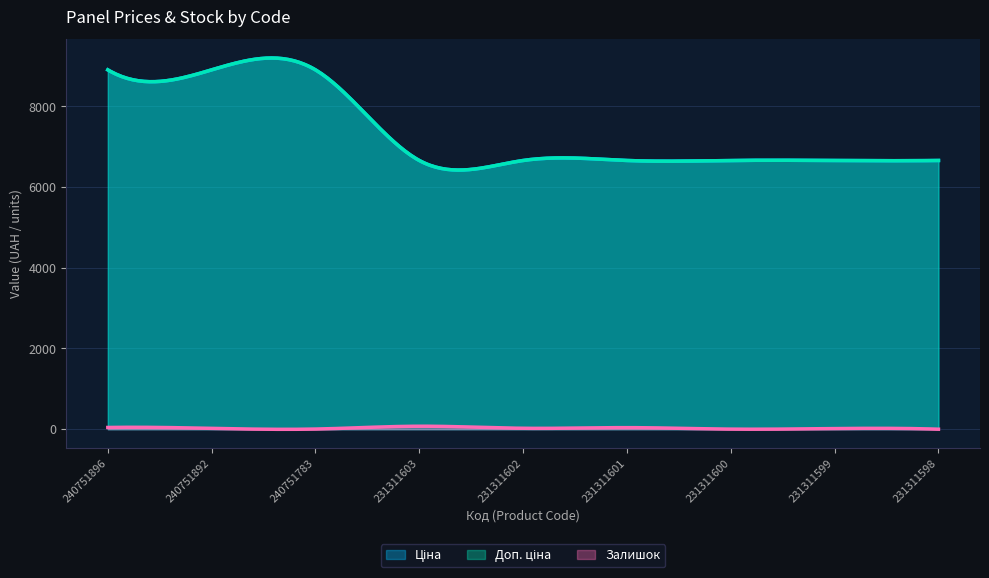

Is it true that Доп. ціна equals 6658.9 at 231311602?

True